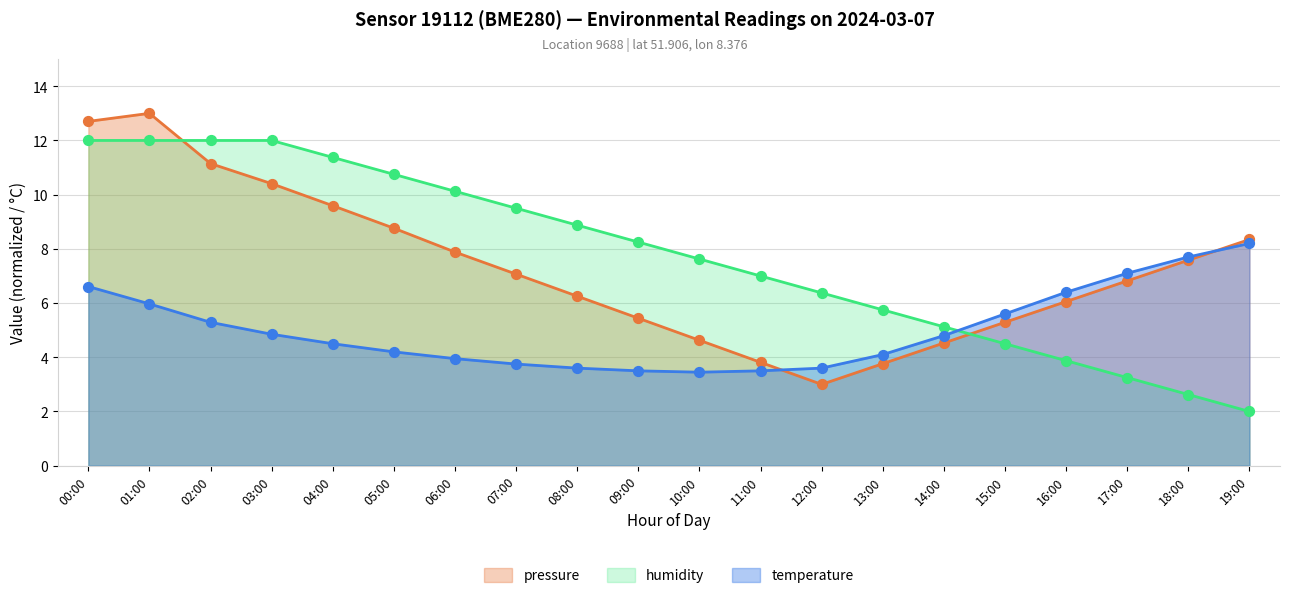

Which series has the largest total across all categories?

humidity